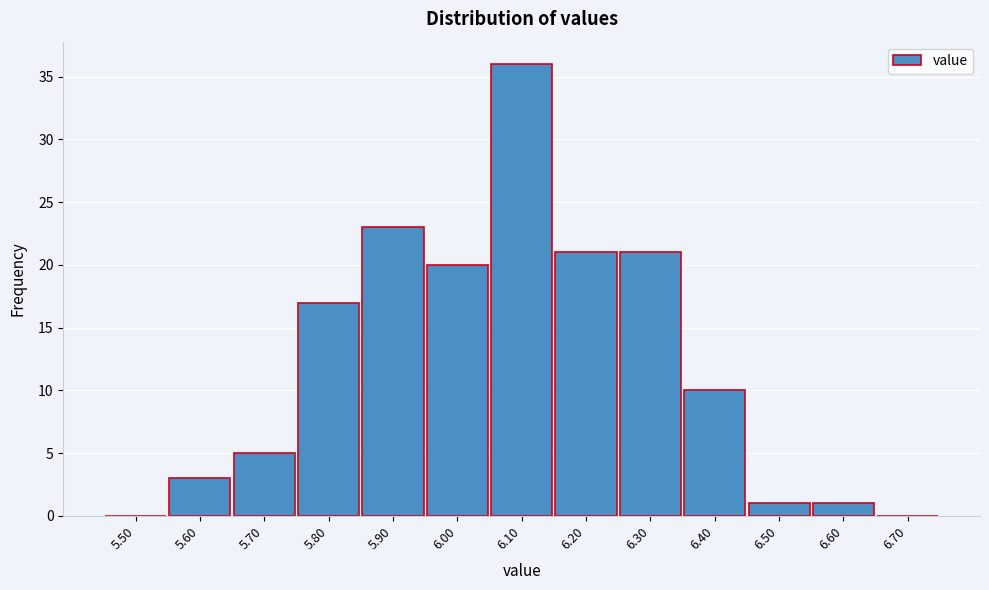

Reading left to right, what are all the values shown in this chart?

5.50=0	5.60=3	5.70=5	5.80=17	5.90=23	6.00=20	6.10=36	6.20=21	6.30=21	6.40=10	6.50=1	6.60=1	6.70=0